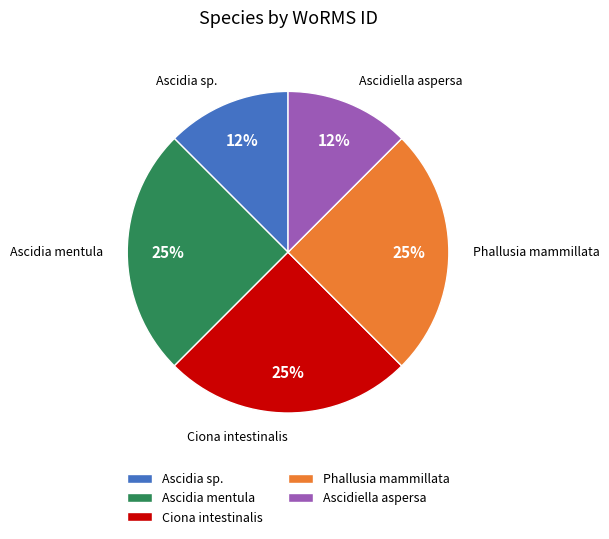

Is the sum of Phallusia mammillata and Ascidiella aspersa greater than half?

No